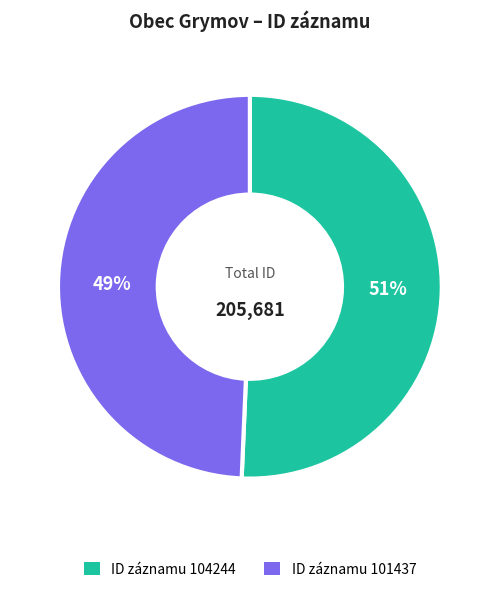

To the nearest percent, what is the average slice percentage?

50%